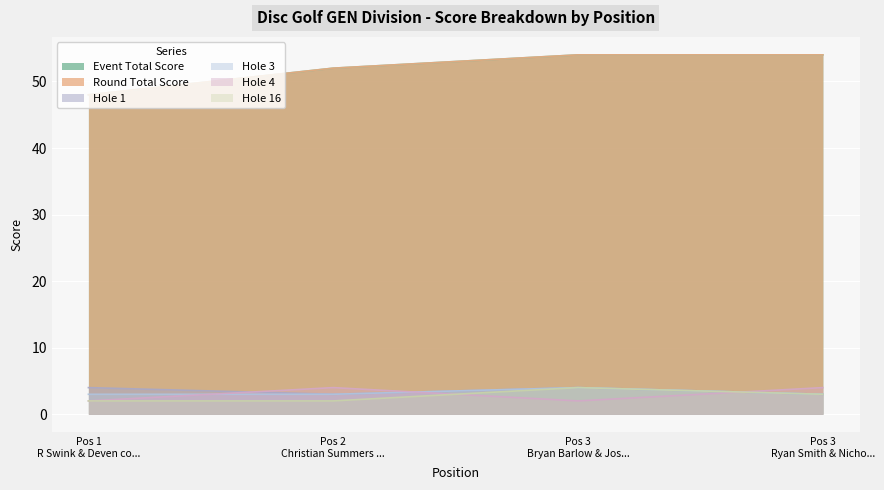

Between Pos 2 Christian Summers ... and Pos 3 Ryan Smith & Nicho..., which is larger?

Pos 3 Ryan Smith & Nicho...